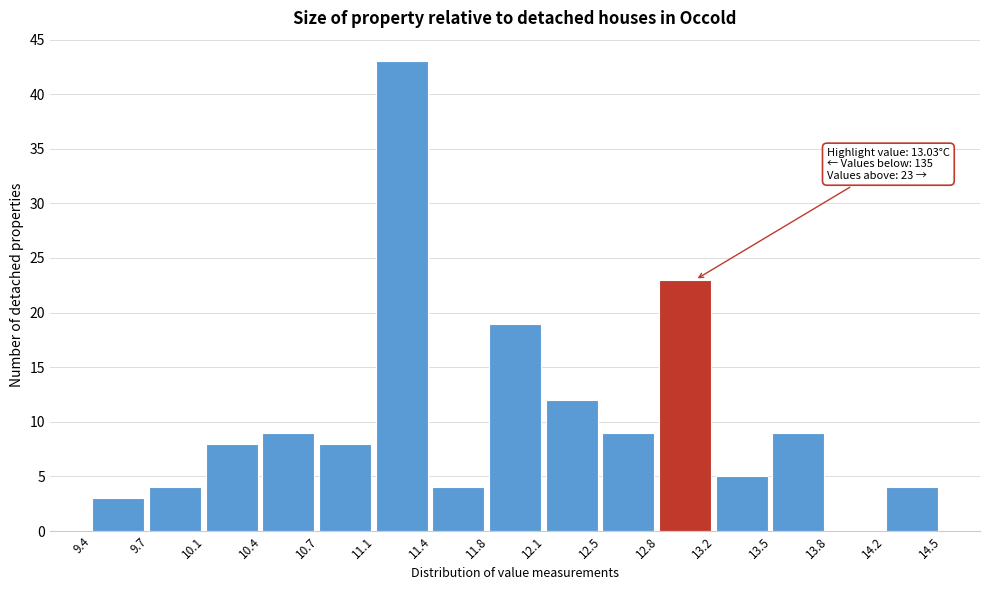

Over which range of the x-axis is the bar tallest?

11.1 to 11.4